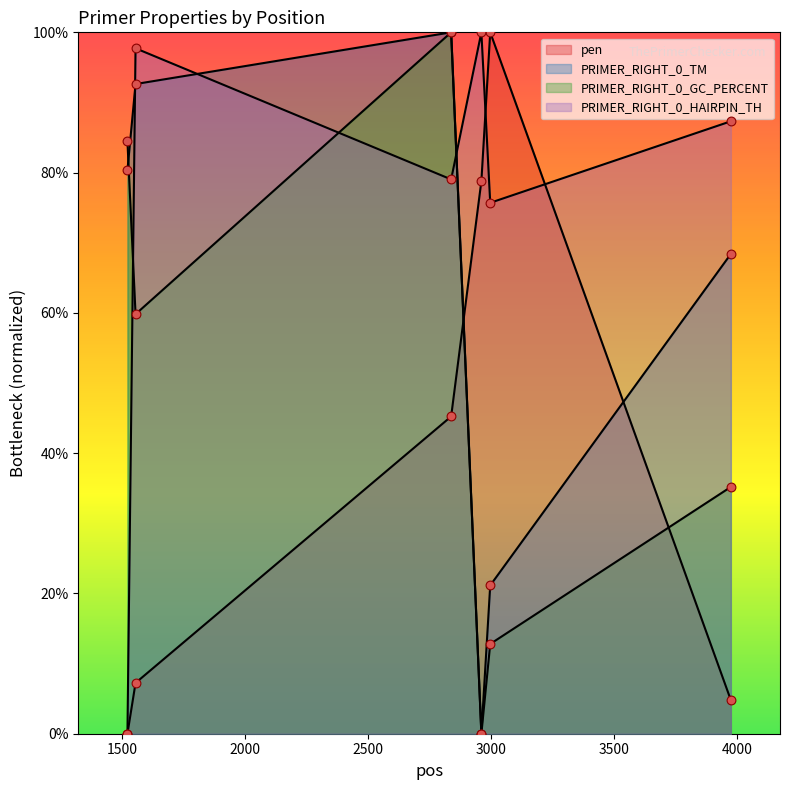

Is the value of pen at 2997 greater than the value of PRIMER_RIGHT_0_GC_PERCENT at 3976?

Yes